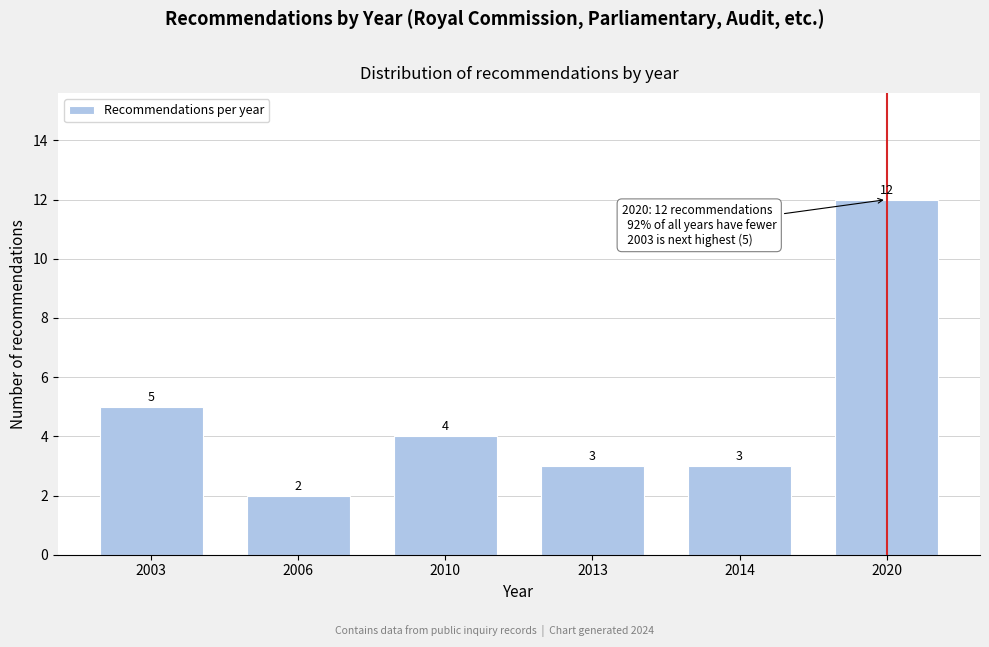

Reading right to left, extract all data points from this chart.

2020=12	2014=3	2013=3	2010=4	2006=2	2003=5